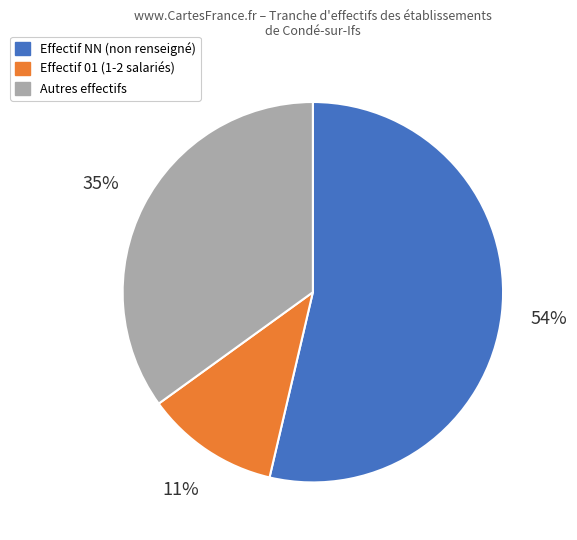

Count the number of slices in the pie.

3